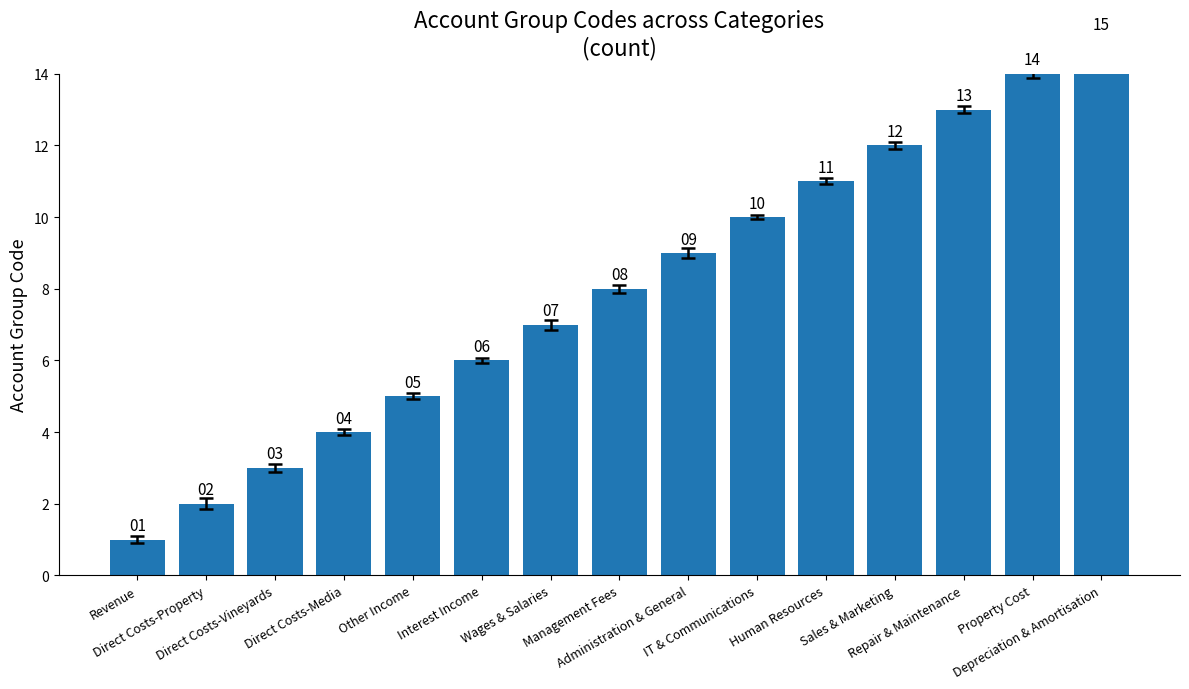

What is the label of the 12th bar from the right?

Direct Costs-Media